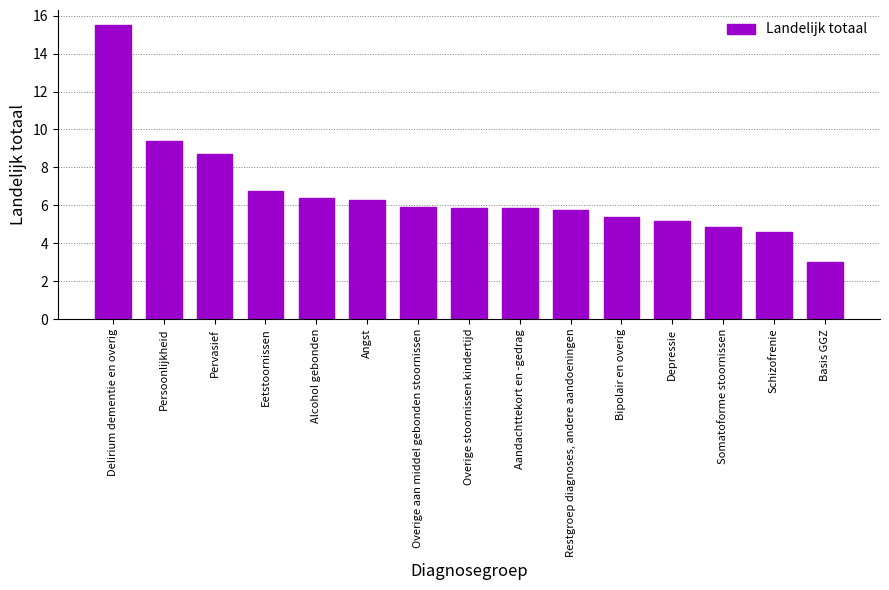

Is it true that the value at Bipolair en overig is 5.4?

True